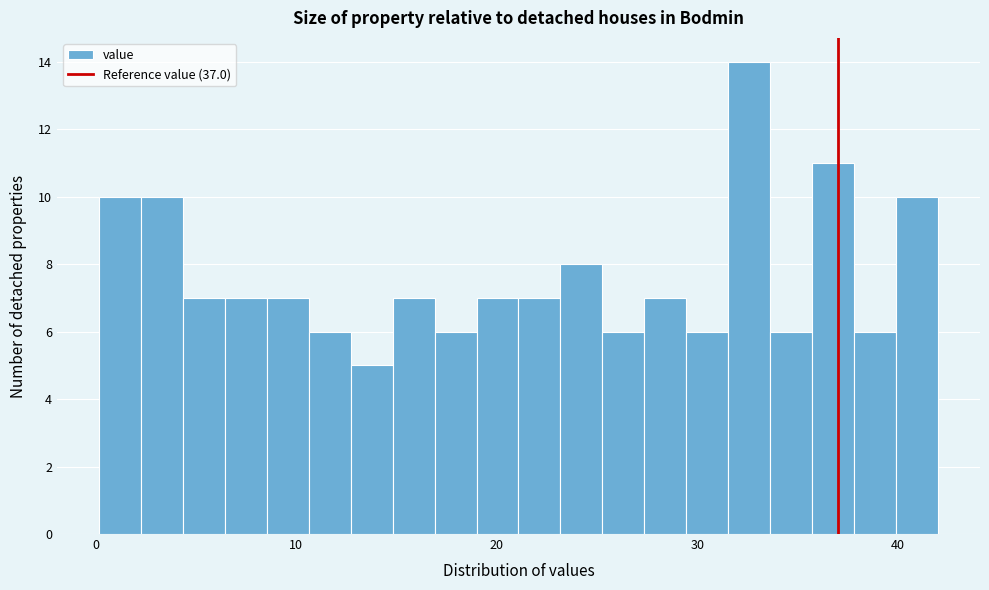

Around what value on the x-axis is the tallest bar? Give the approximate position of its centre, as read against the axis.

33